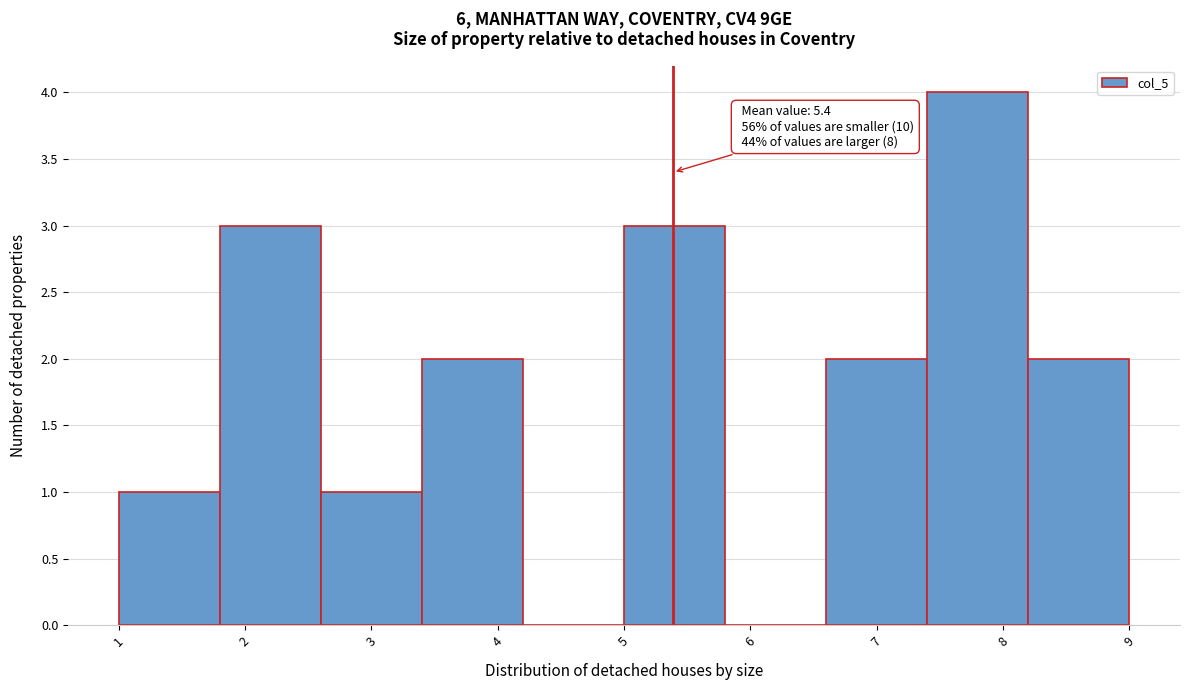

Over which range of the x-axis is the bar tallest?

7.4 to 8.2